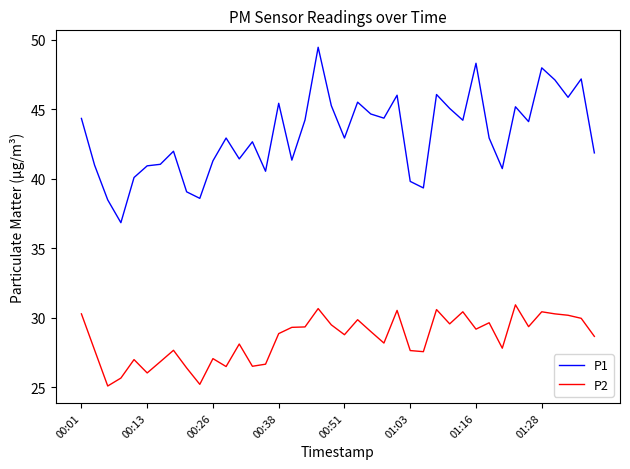

True or false: P1 and P2 cross at least once.

False